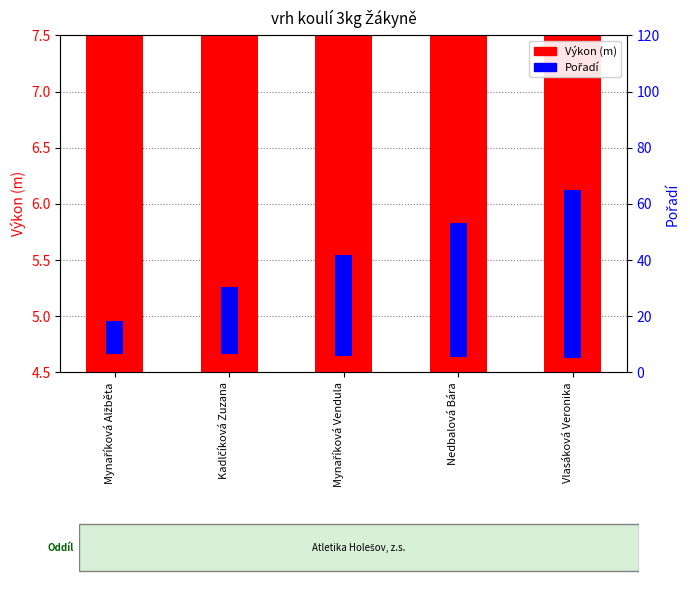

What is the spread (max minus min) of values at Mynaříková Alžběta?

5.2